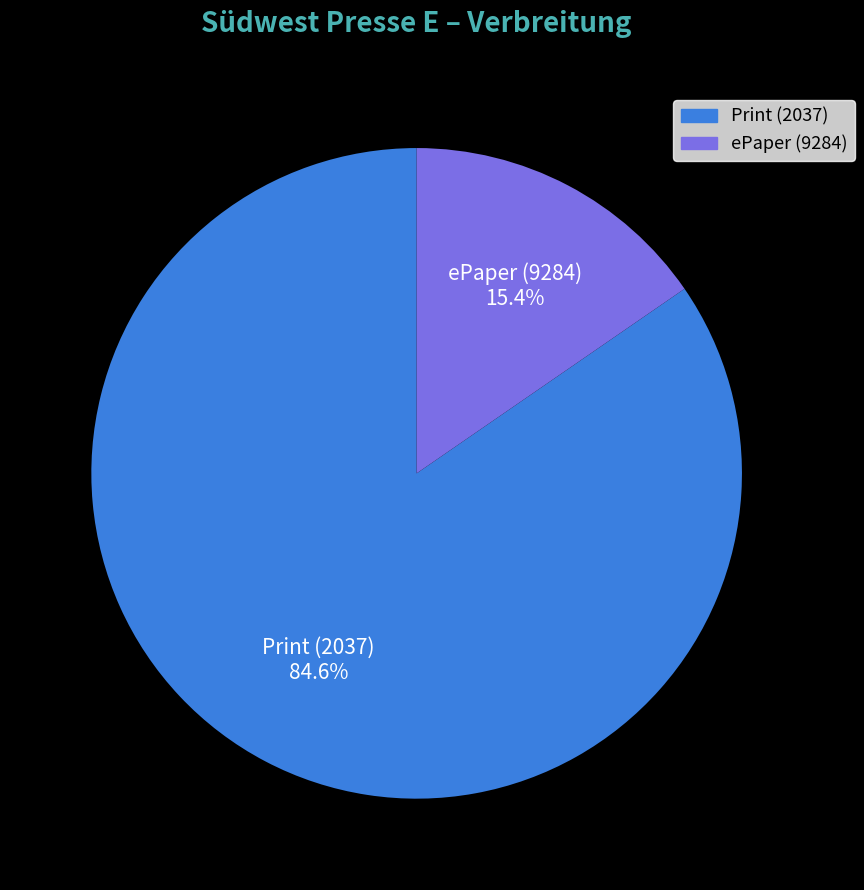

Is there any slice that represents more than half of the pie?

Yes